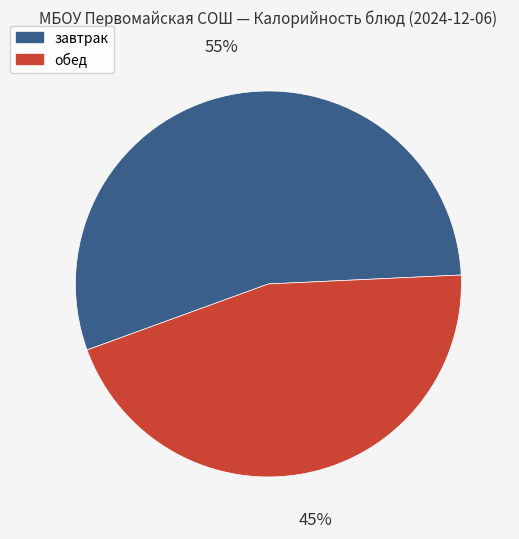

Does any single category account for the majority?

Yes